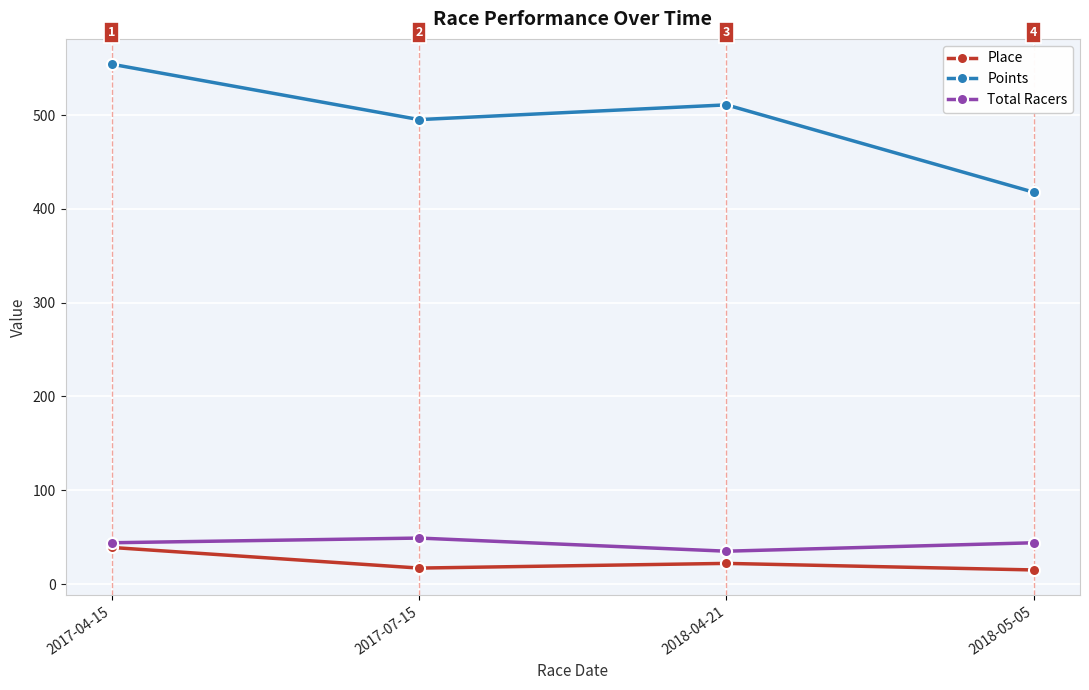

How many distinct data groups are displayed?

3